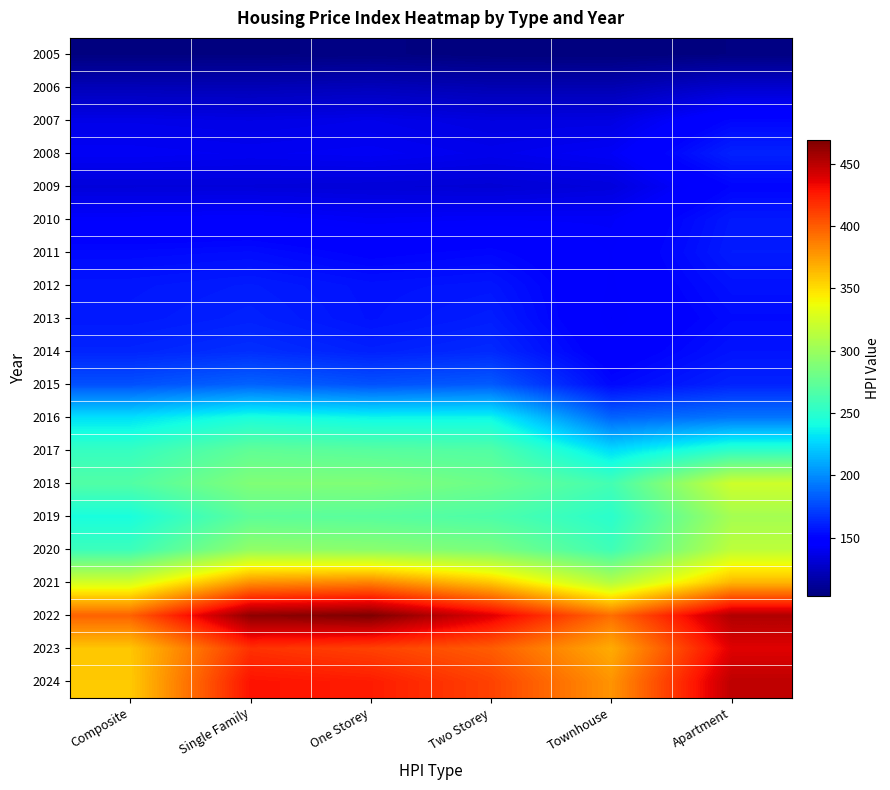

Between Two Storey and Single Family, which is larger?

Single Family